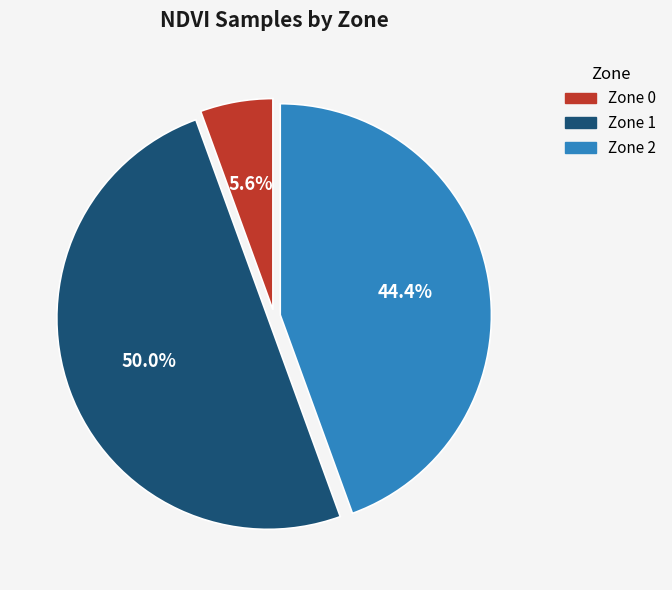

Is the sum of Zone 0 and Zone 1 greater than half?

Yes